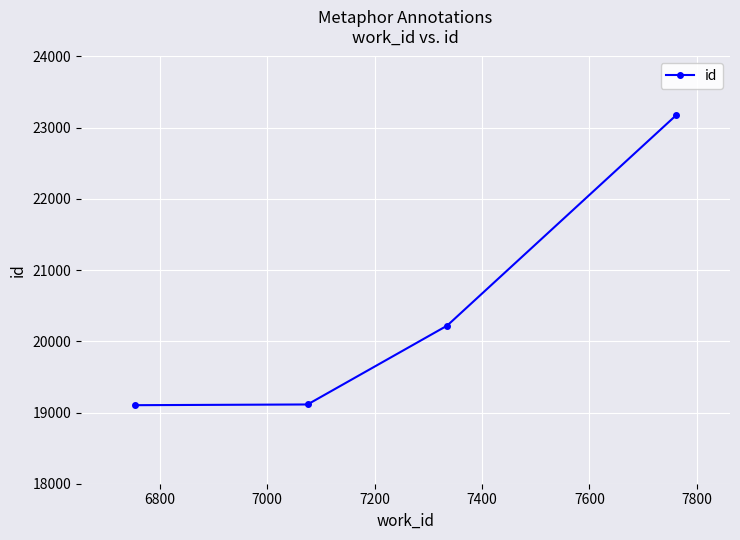

What is the difference between the maximum and minimum values?

4074